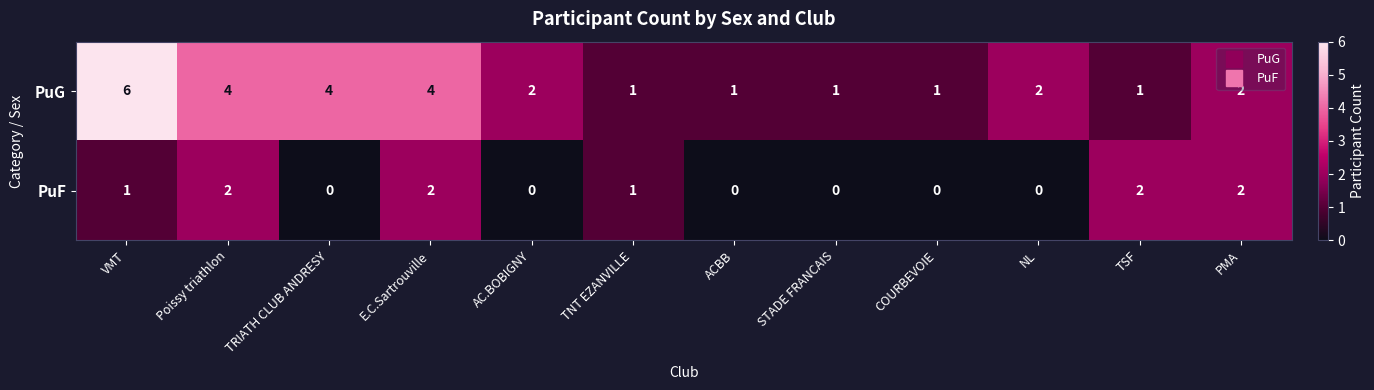

Which series has the largest range (max minus min)?

PuG